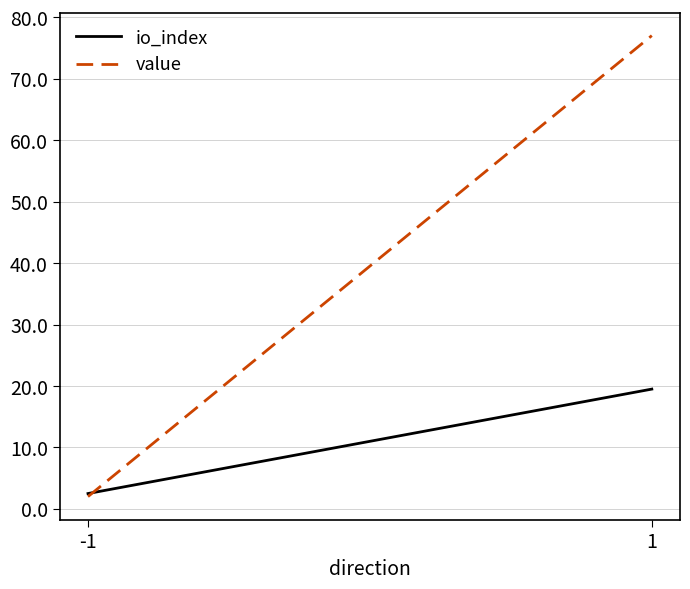

What are all the series names shown in the legend?

io_index, value